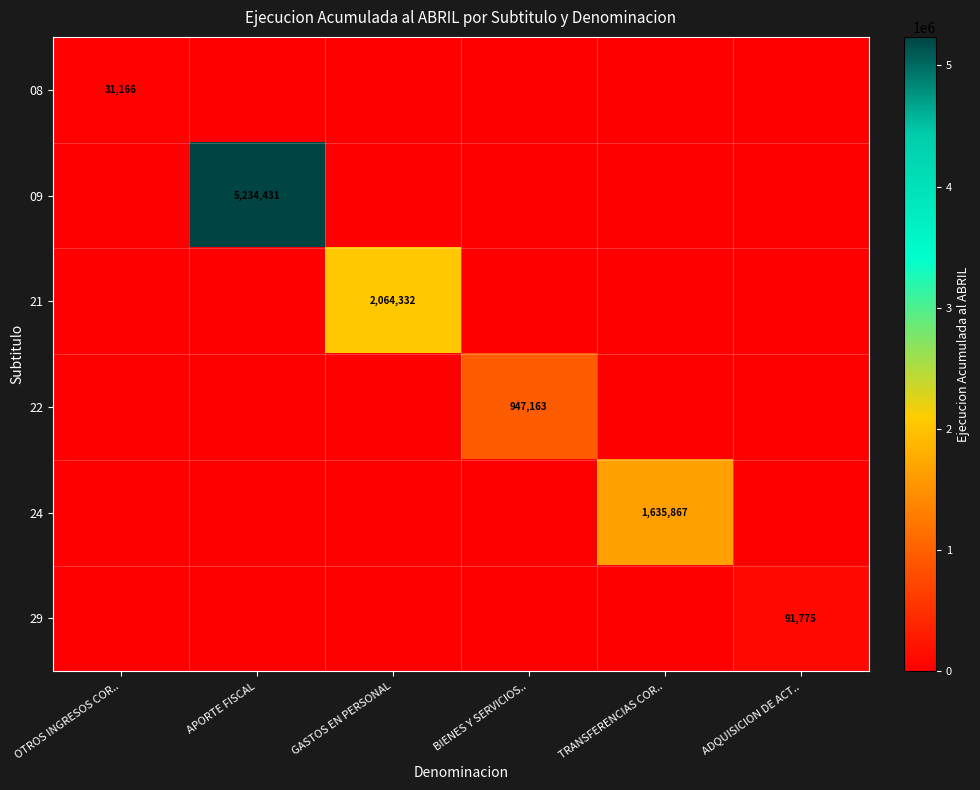

List the labels in order of 29 value, largest first.

ADQUISICION DE ACT.., OTROS INGRESOS COR.., APORTE FISCAL, GASTOS EN PERSONAL, BIENES Y SERVICIOS.., TRANSFERENCIAS COR..